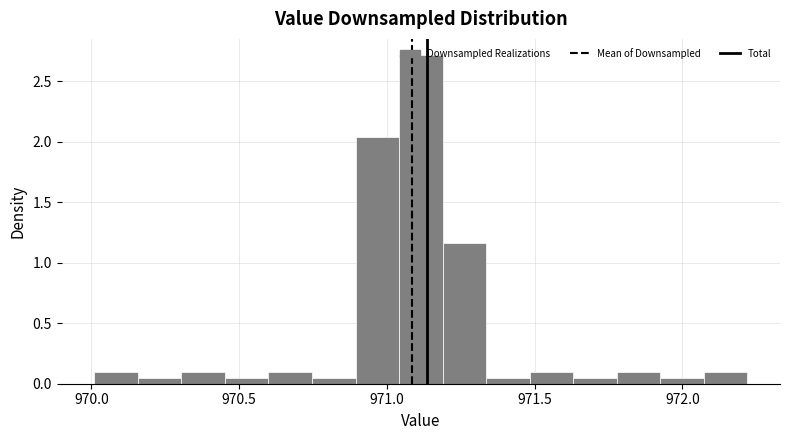

Read against the x-axis, roughly where is the centre of the tallest bar?

971.10